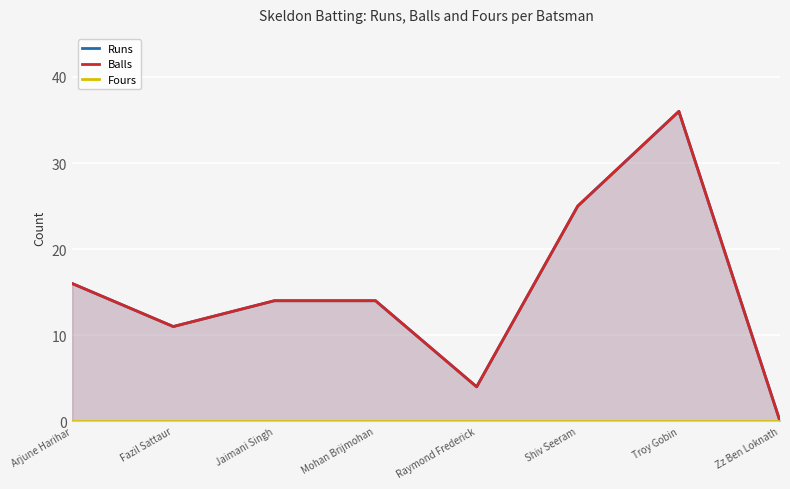

True or false: Fours has a value of 0 at Fazil Sattaur.

True